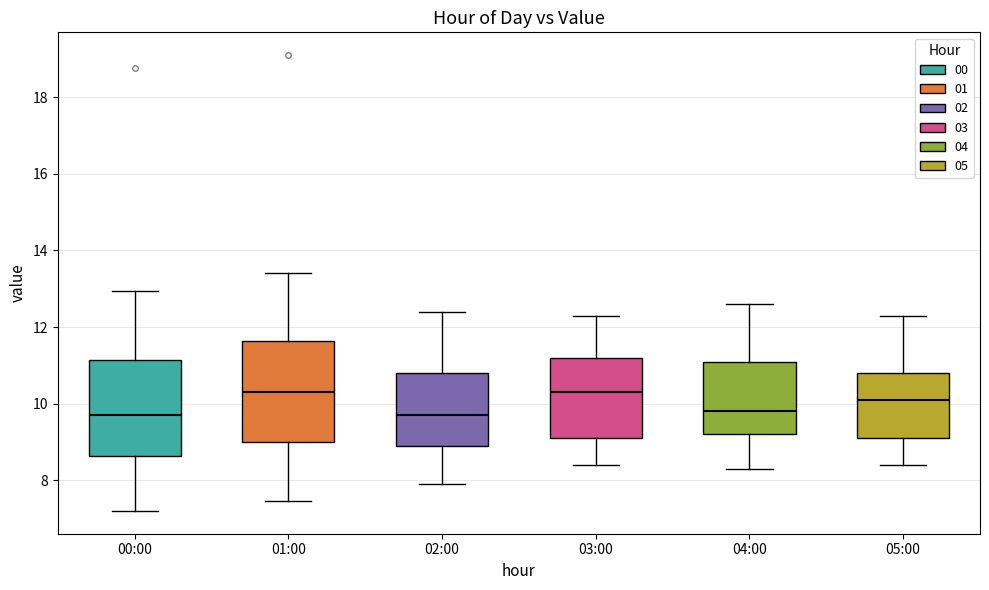

Where does the median line of the box for 04:00 sit on the y-axis? The values are not printed on the chart, so give them approximately, as read against the axis.

9.8